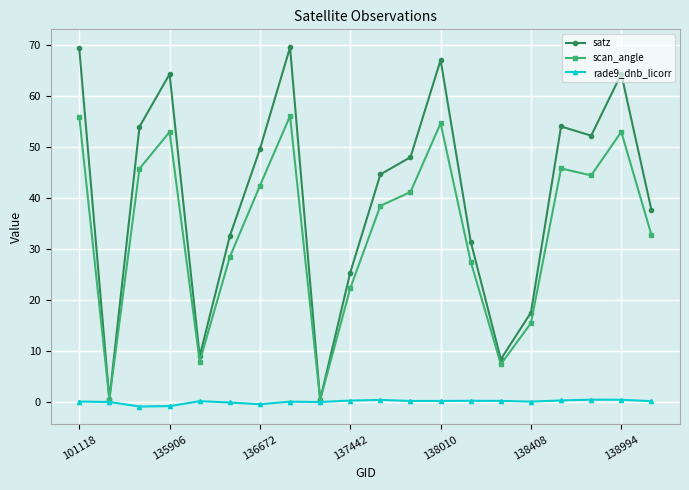

What is the value of the satz point at the 3rd from the left?

54.0